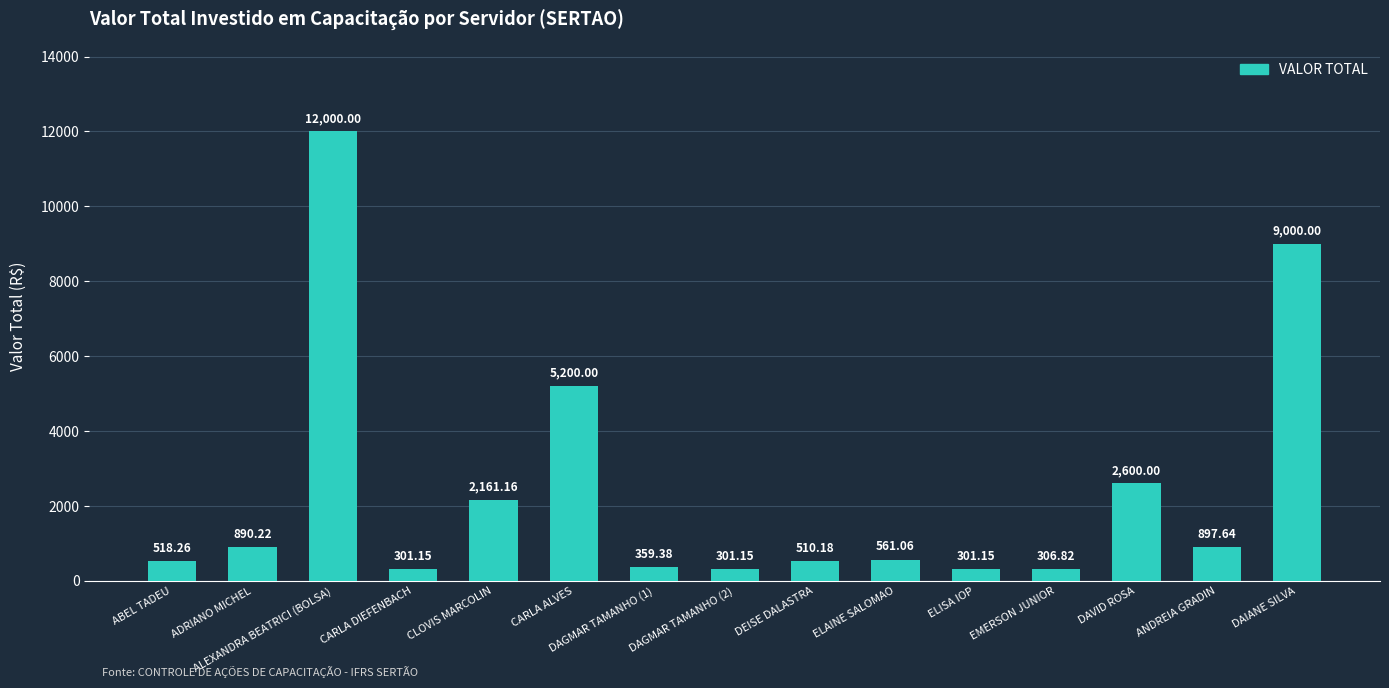

Which label corresponds to the largest value in the chart?

ALEXANDRA BEATRICI (BOLSA)